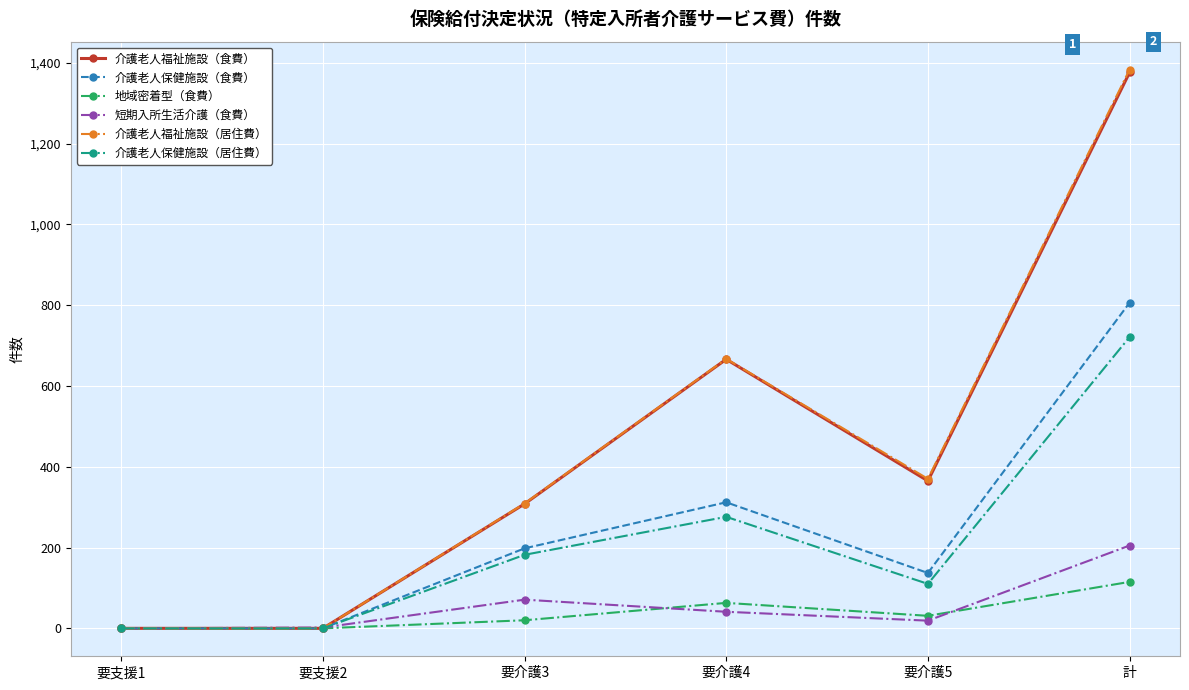

How many series are shown in this chart?

6